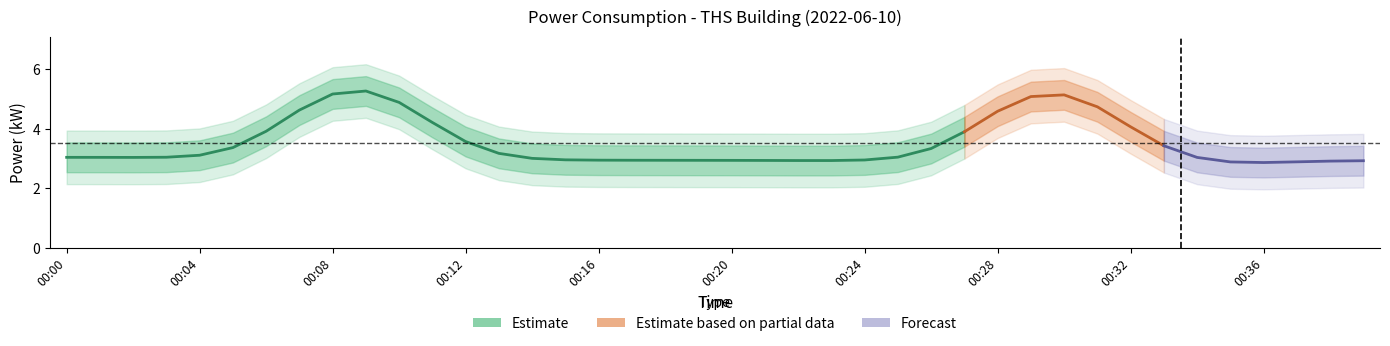

How many lines are shown in the chart?

3